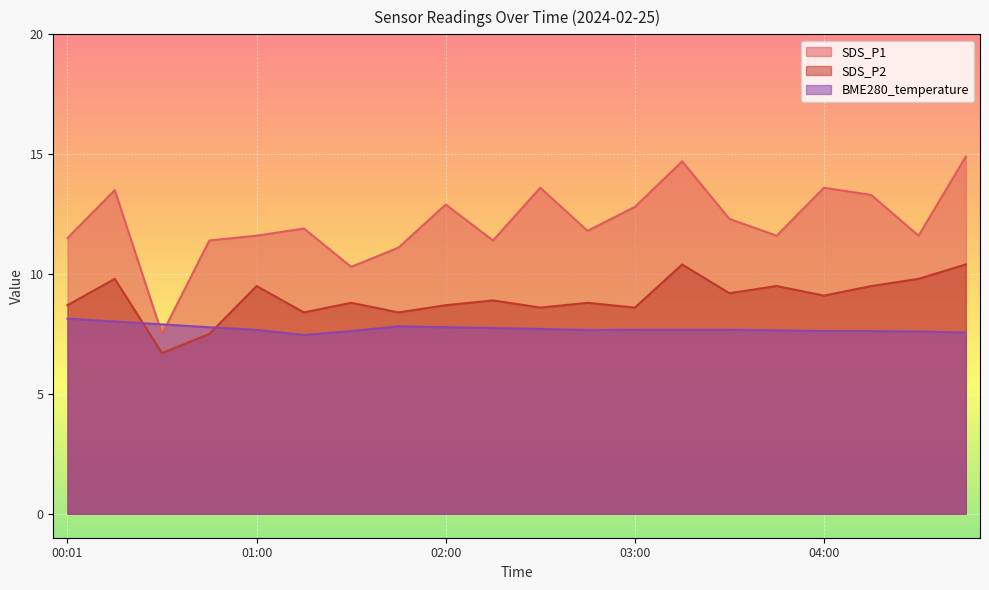

What is the label of the 20th point from the right?

00:01